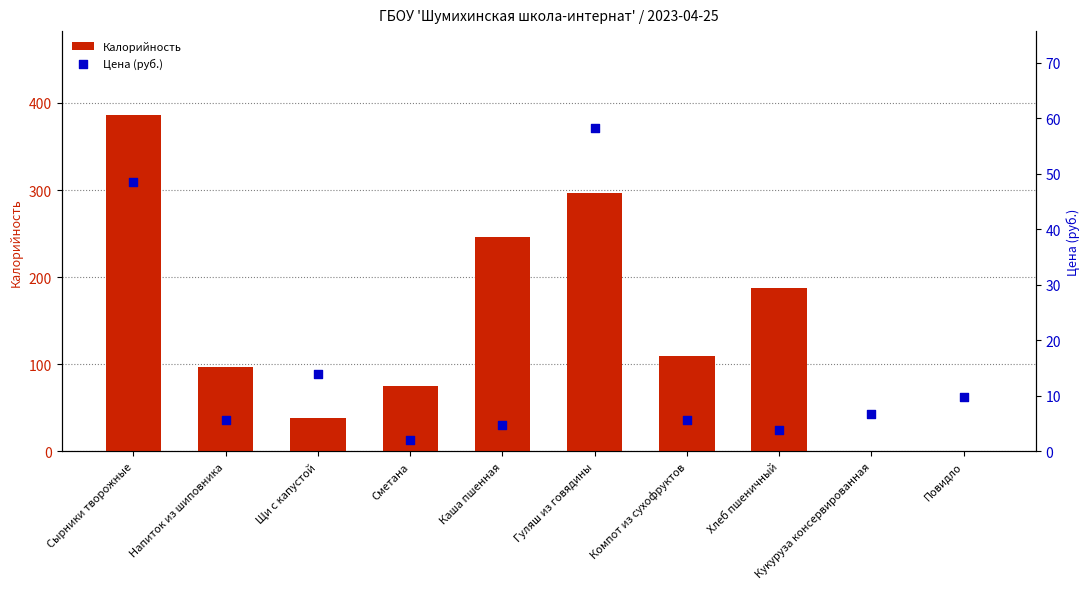

Which series reaches the maximum Y coordinate?

Калорийность